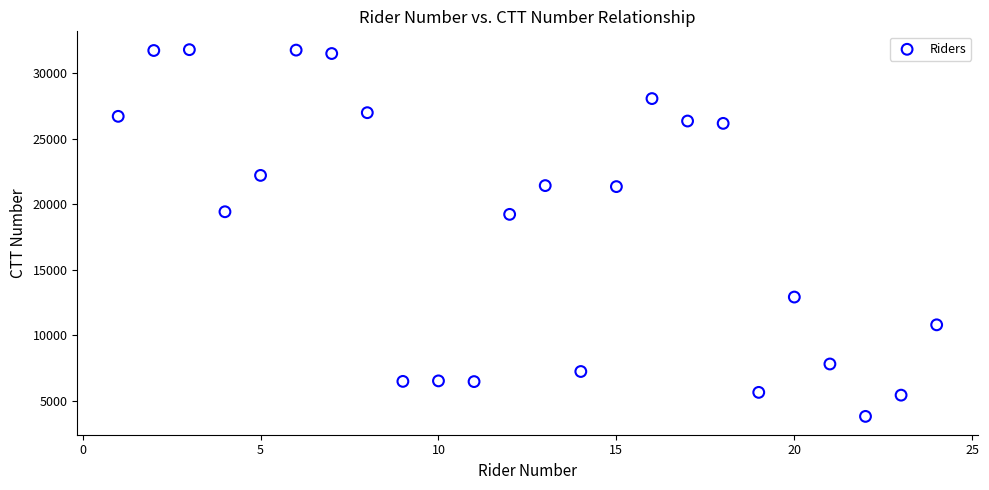

How many points are shown in the scatter plot?

24